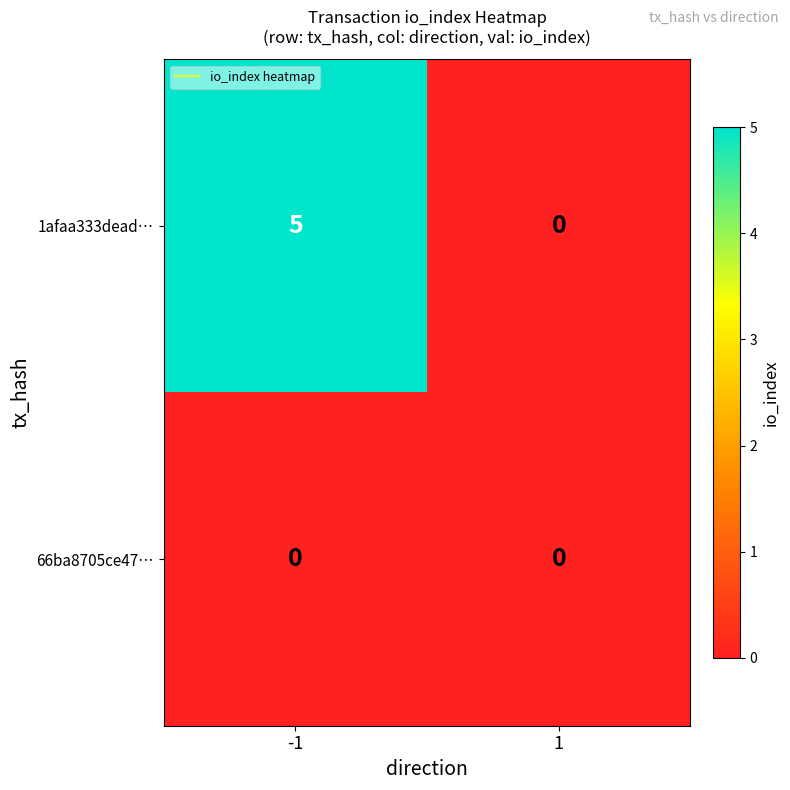

Reading right to left, what are all the values shown in this chart?

1afaa333dead…: 0	5
66ba8705ce47…: 0	0